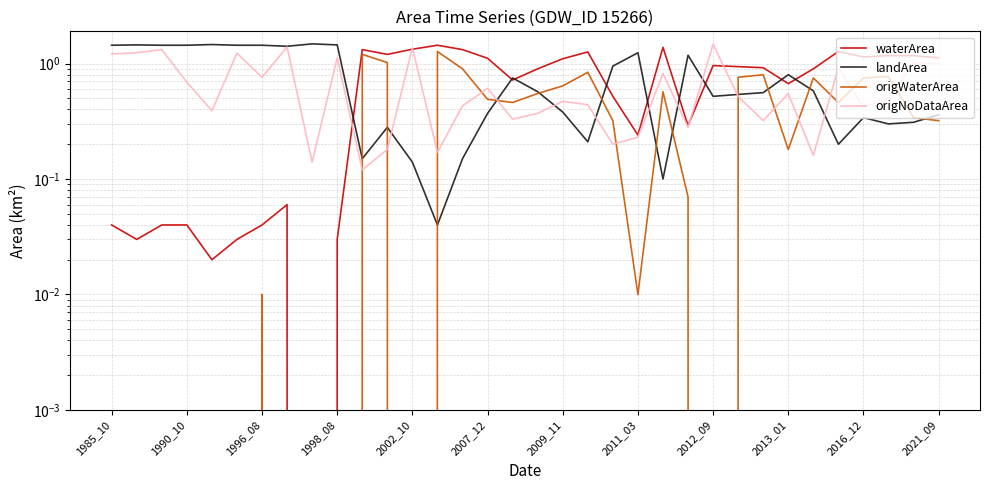

True or false: origWaterArea has a value of 0.2 at 2013_01.

True